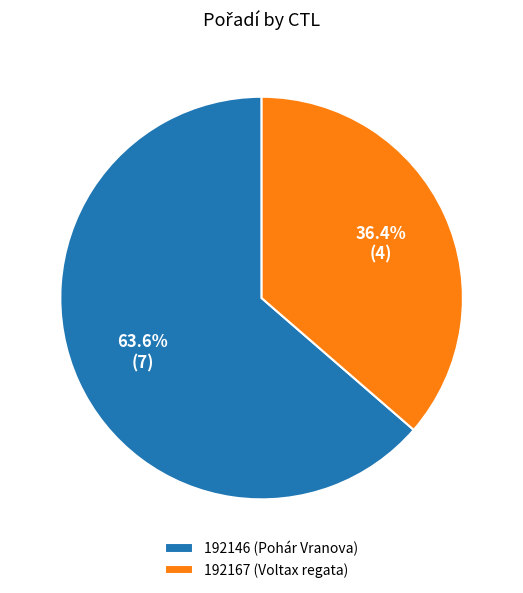

How many slices are in this pie chart?

2